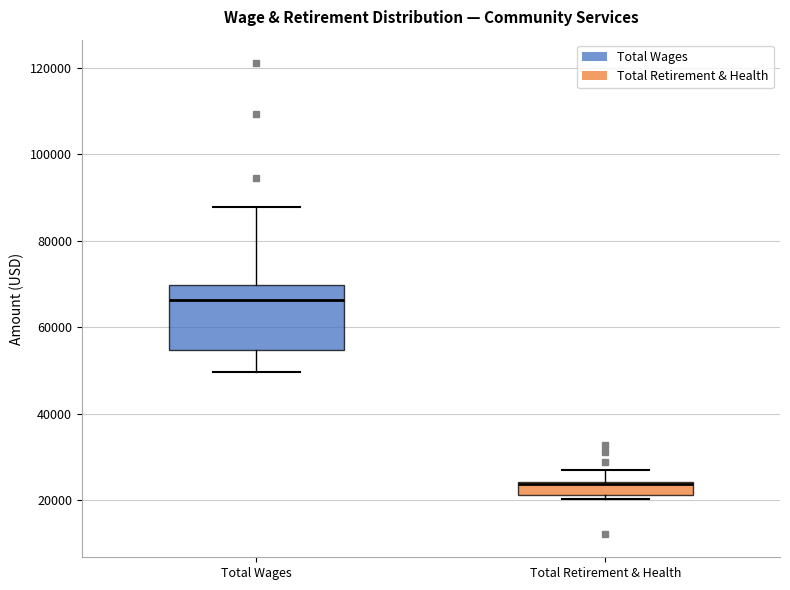

Which box has the highest median line?

Total Wages